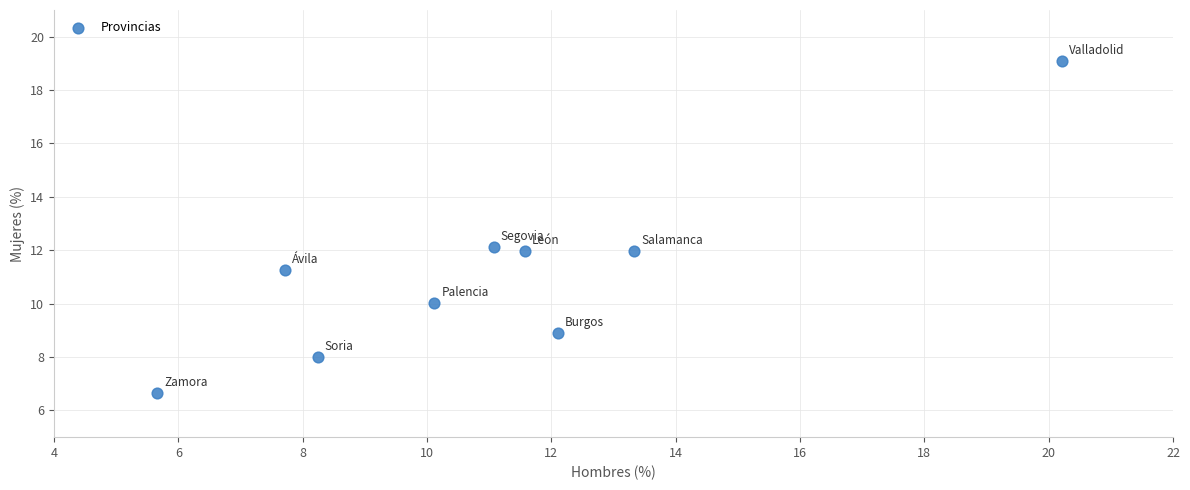

What is the average Y value?

11.1